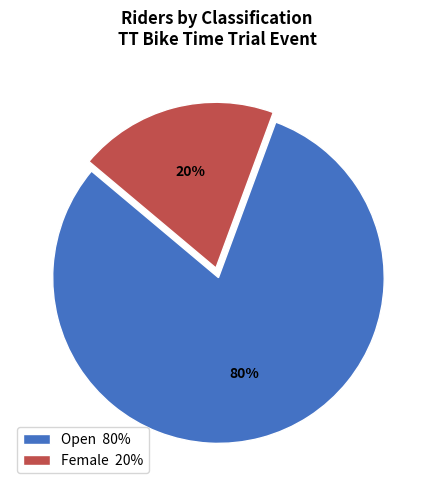

Which has a higher value, Female 20% or Open 80%?

Open 80%